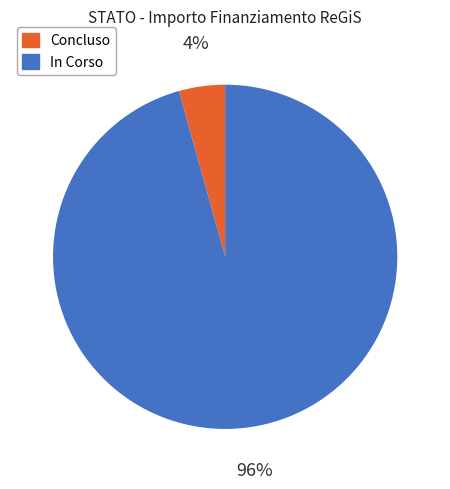

Is it true that Concluso is 4% of the pie?

True